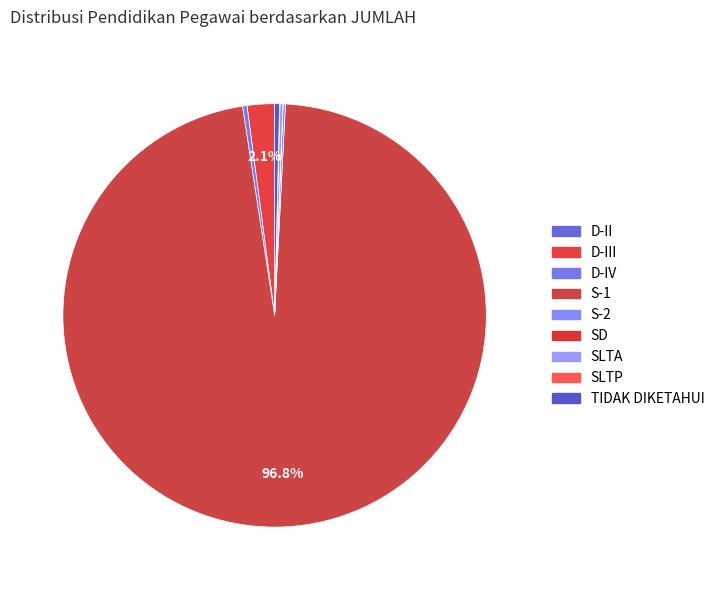

How many segments does this pie chart have?

9